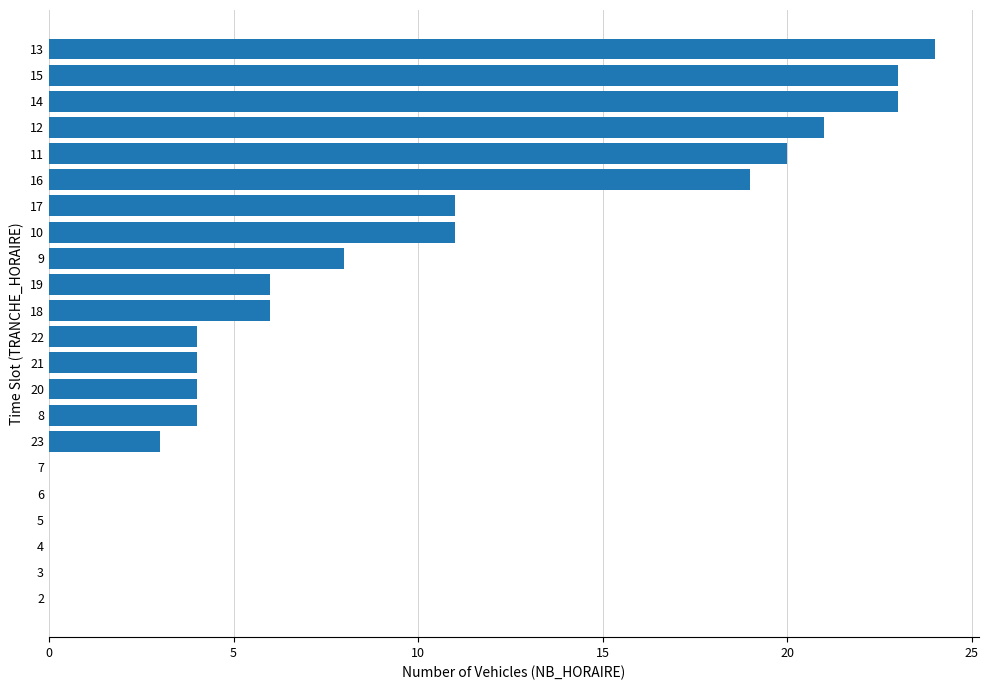

What is the sum of all values?

191